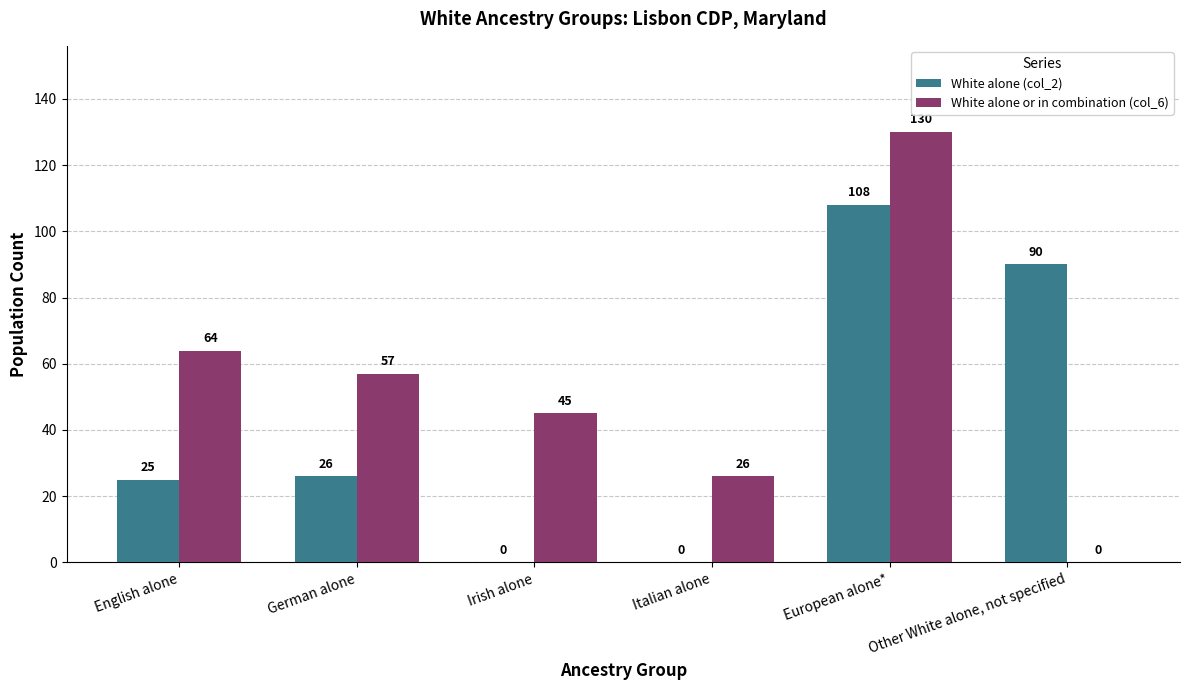

What is the total value across all series at English alone?

89